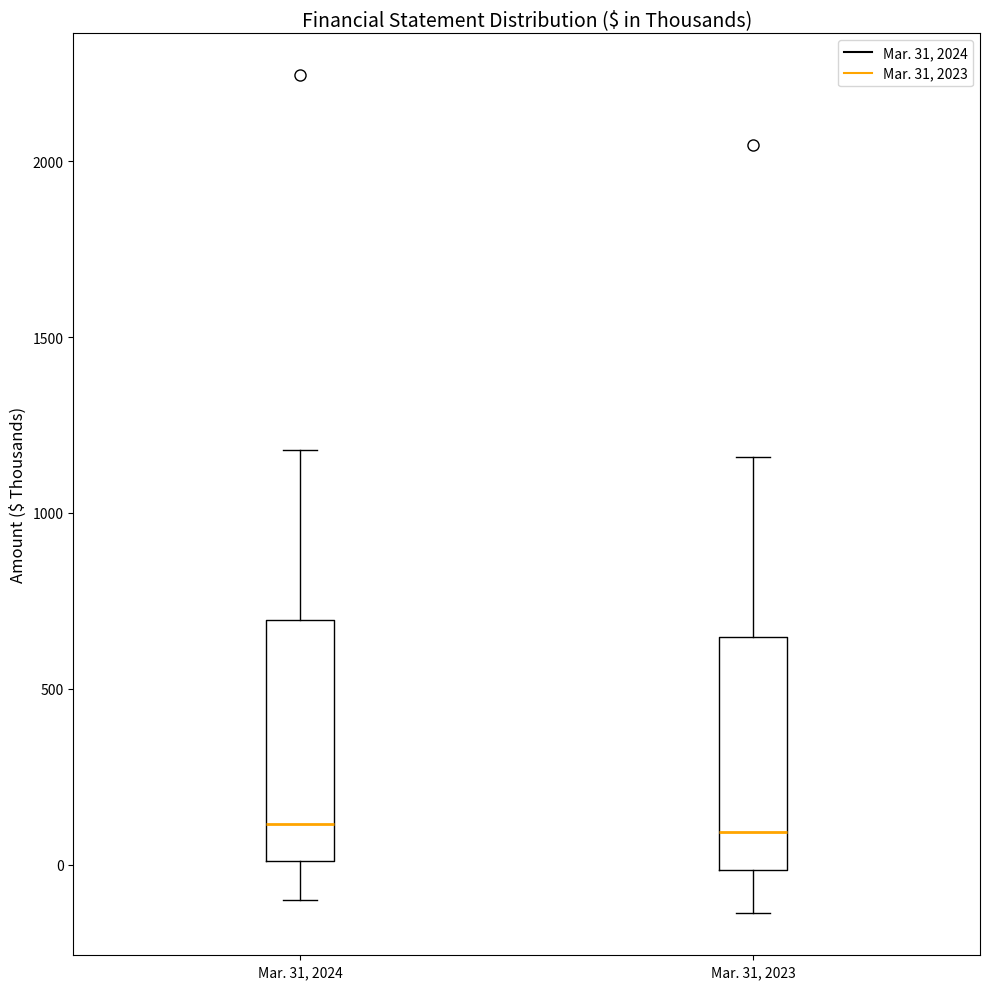

Where does the lower whisker of the box for Mar. 31, 2023 end on the y-axis? The values are not printed on the chart, so give them approximately, as read against the axis.

-150